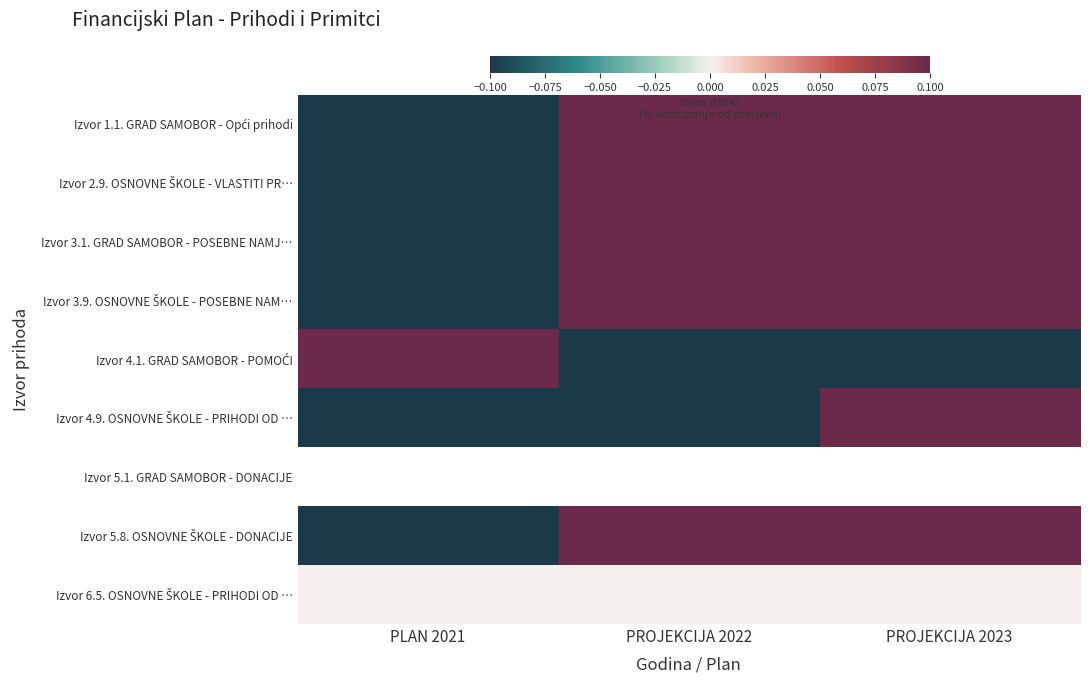

At how many categories does at least one series exceed 65?

1